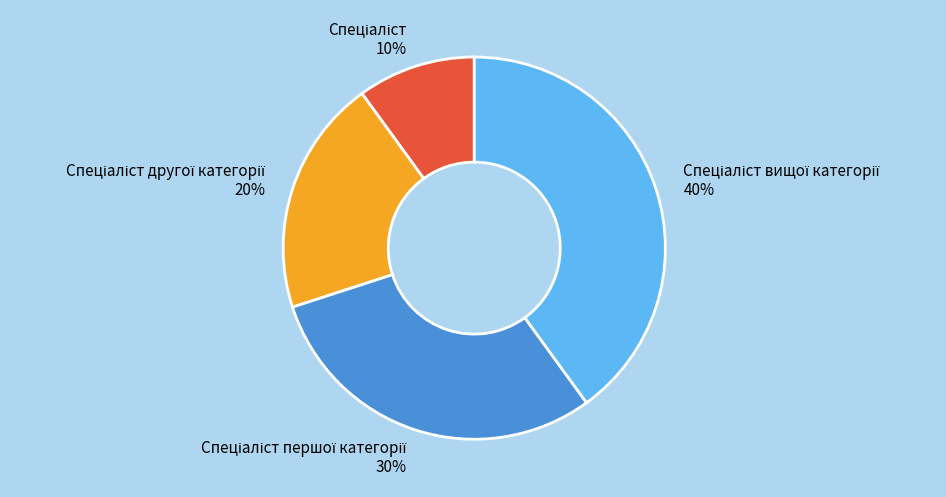

Does any single category account for the majority?

No